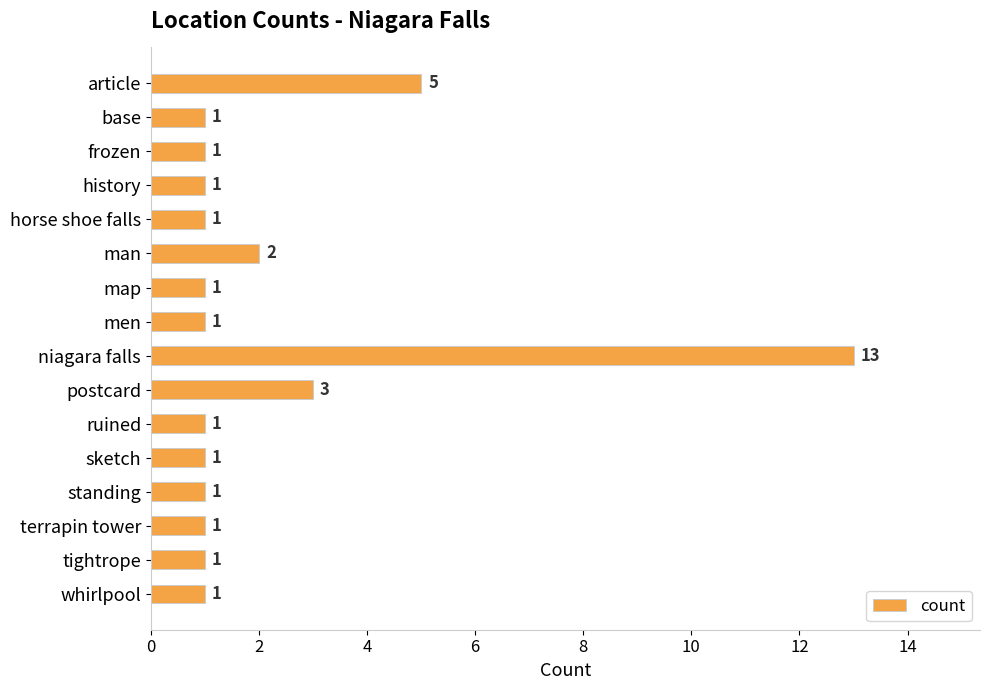

What is the maximum value shown in the chart?

13